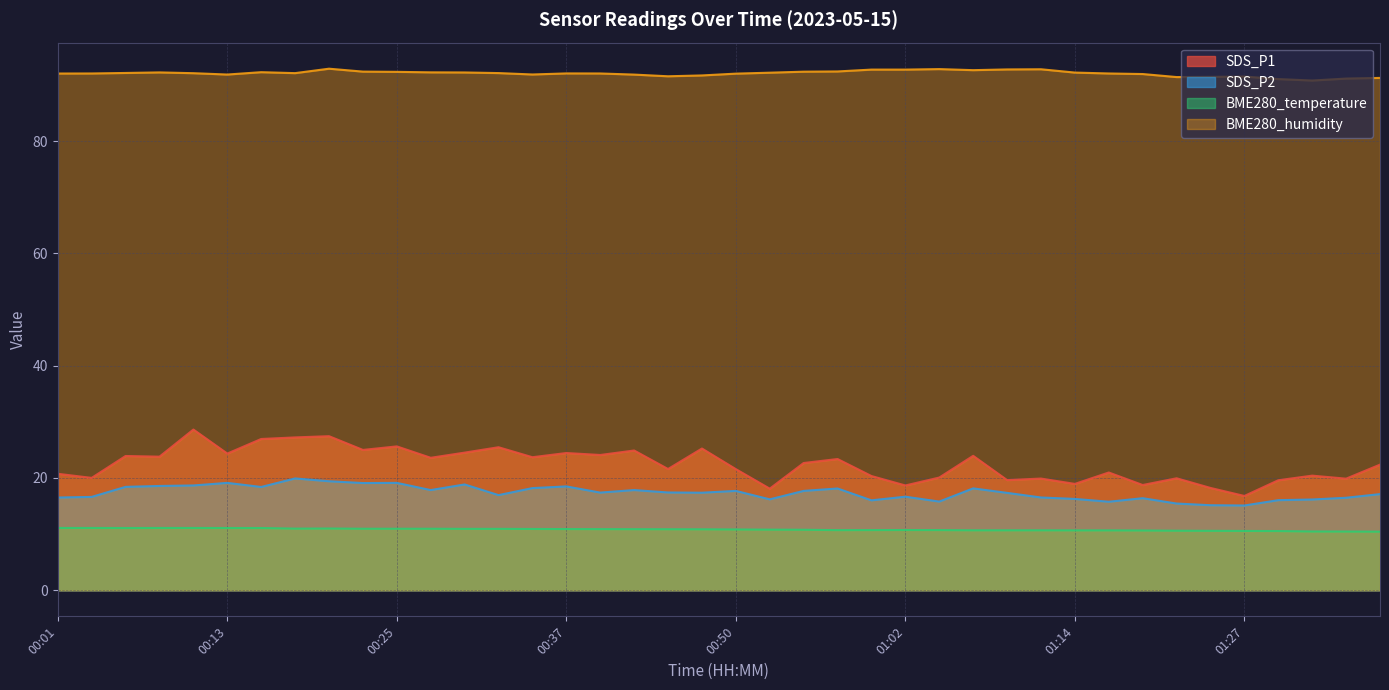

True or false: SDS_P1 has more than 2 interior local peaks.

True